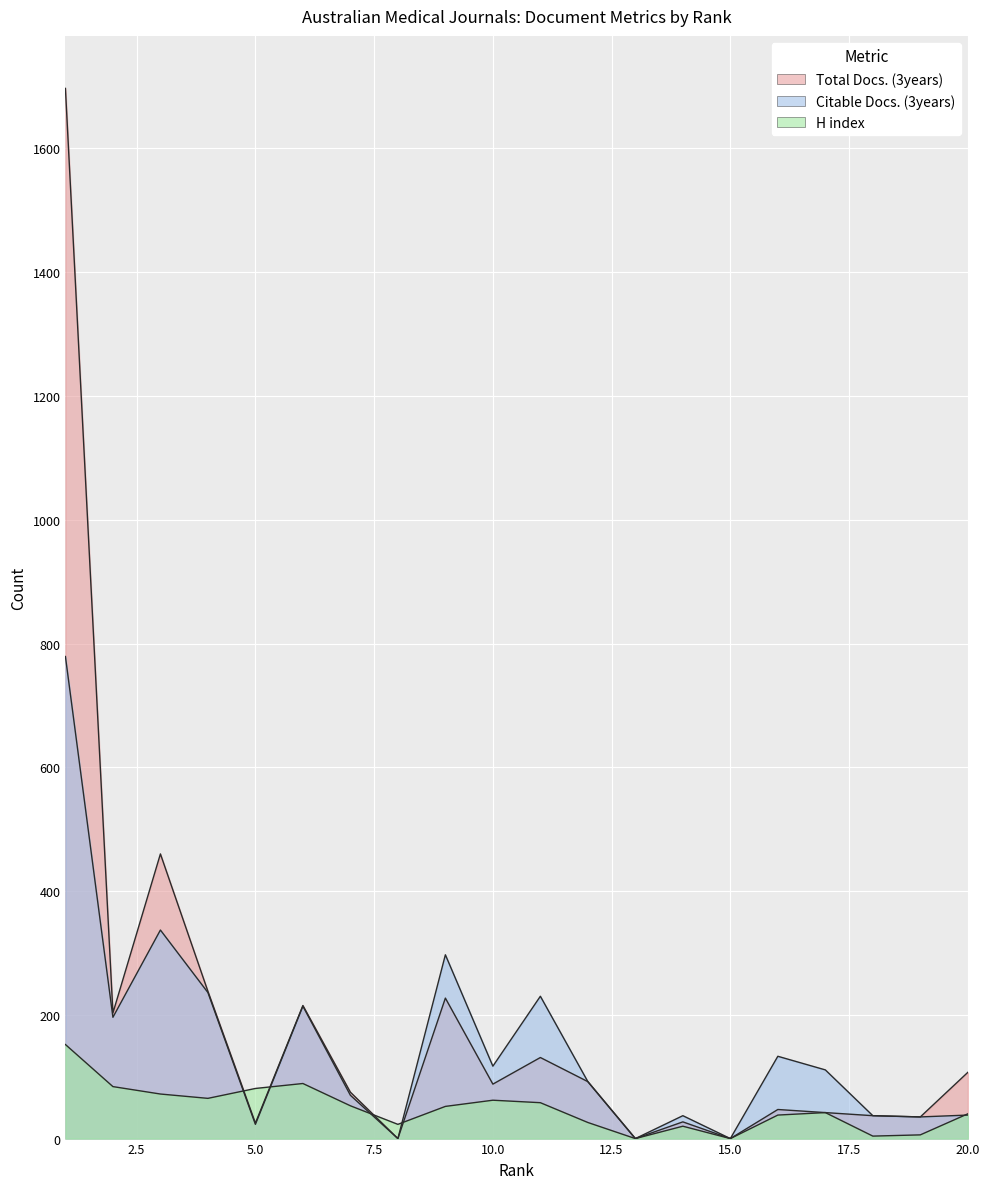

What is the greatest value displayed?

1697